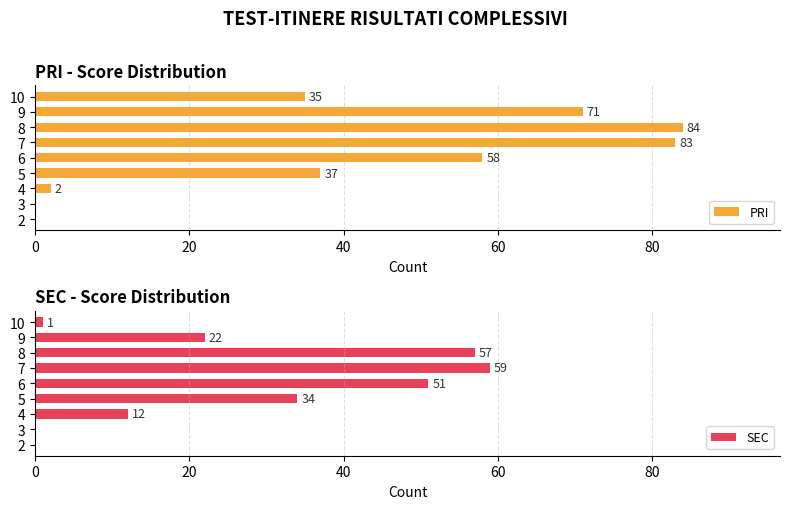

What is the sum of all PRI values?

370